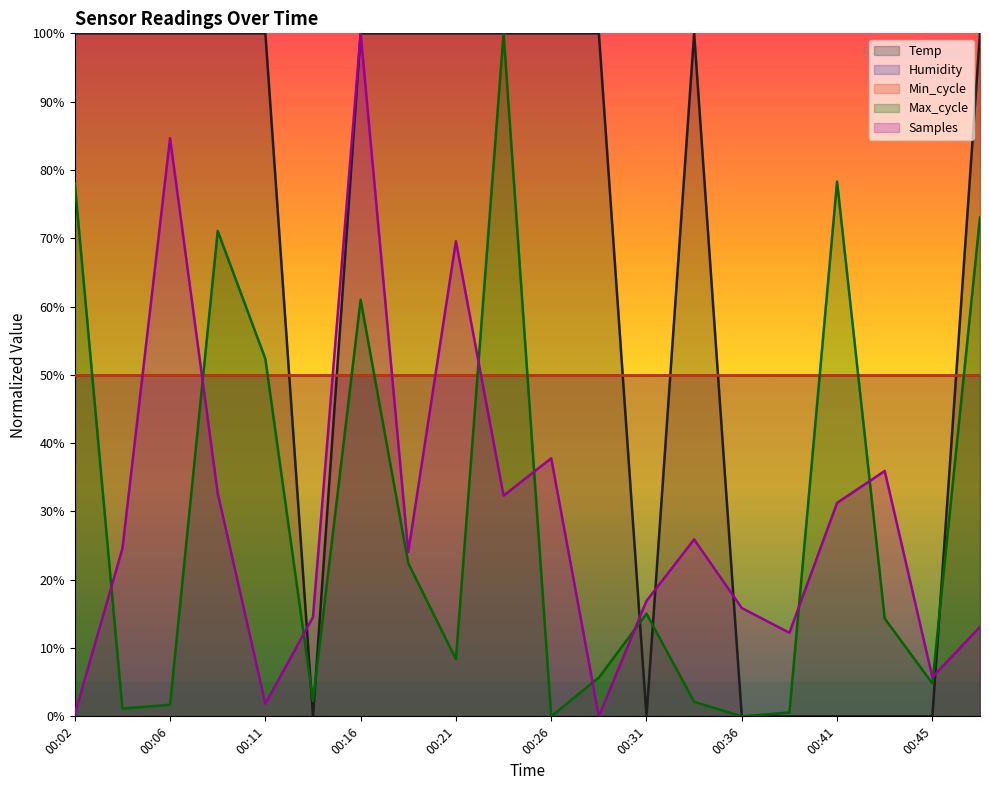

How many lines are shown in the chart?

5